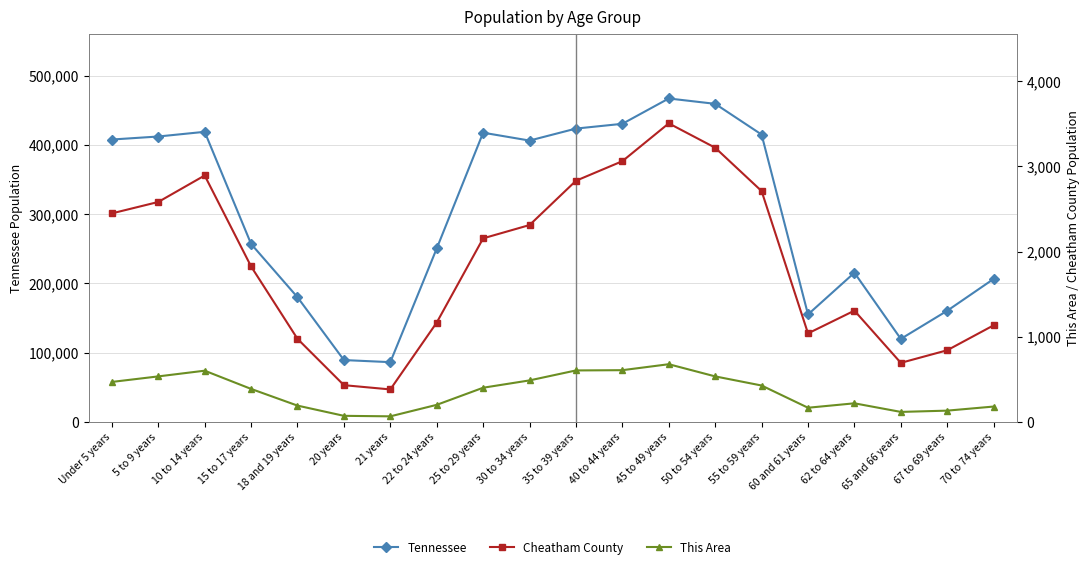

What is the total value across all series at 67 to 69 years?

161569